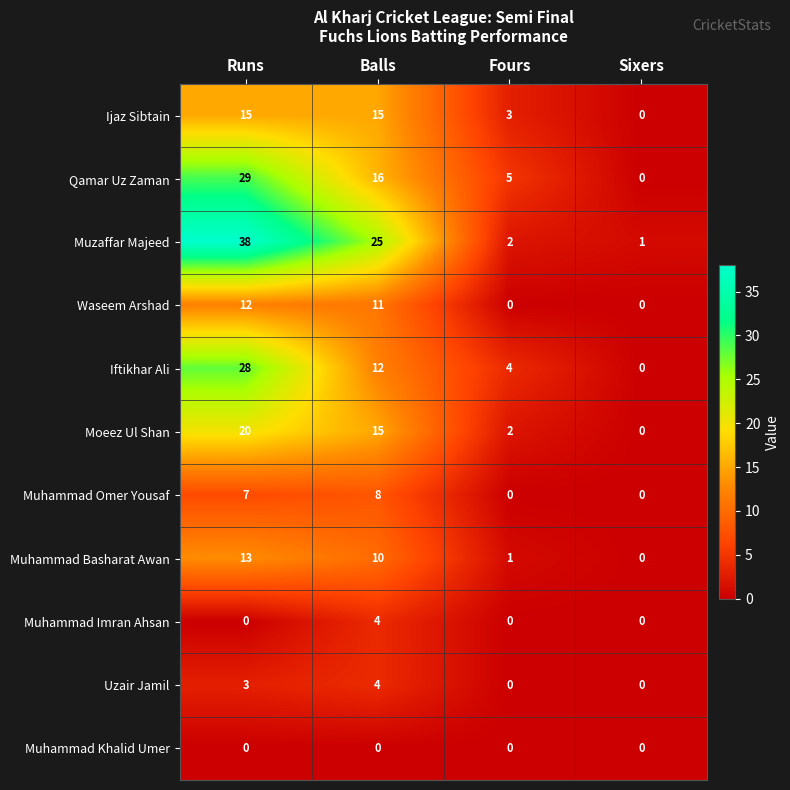

Which series changed the most between Runs and Sixers?

Muzaffar Majeed